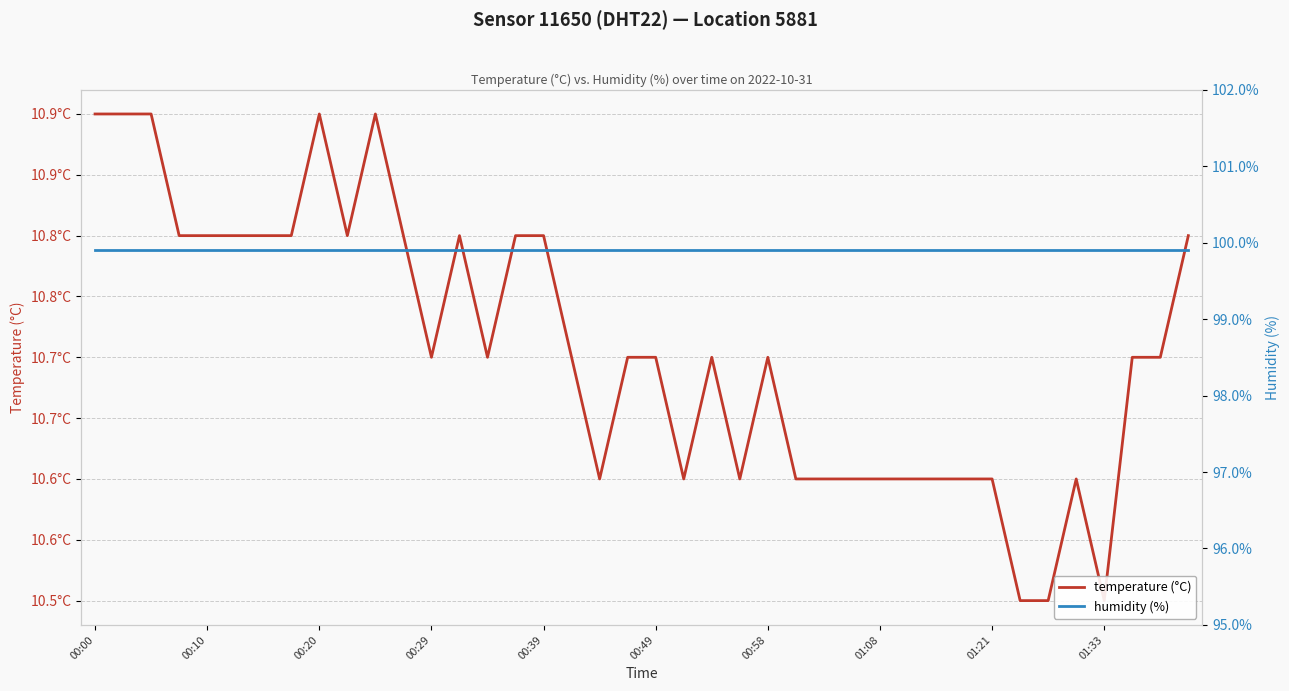

Which series changed the most between 25 and 28?

temperature (°C)